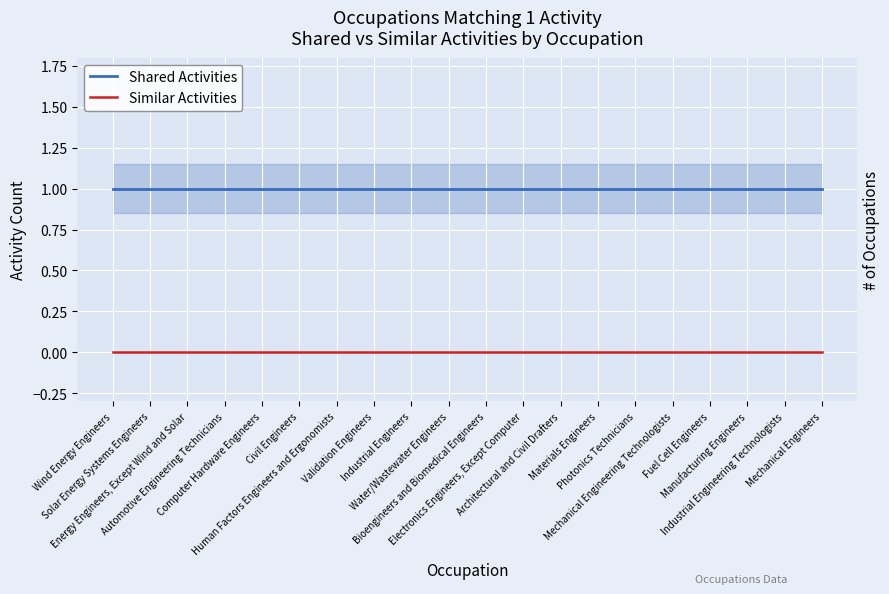

Between Materials Engineers and Fuel Cell Engineers, which series saw the biggest shift?

Shared Activities